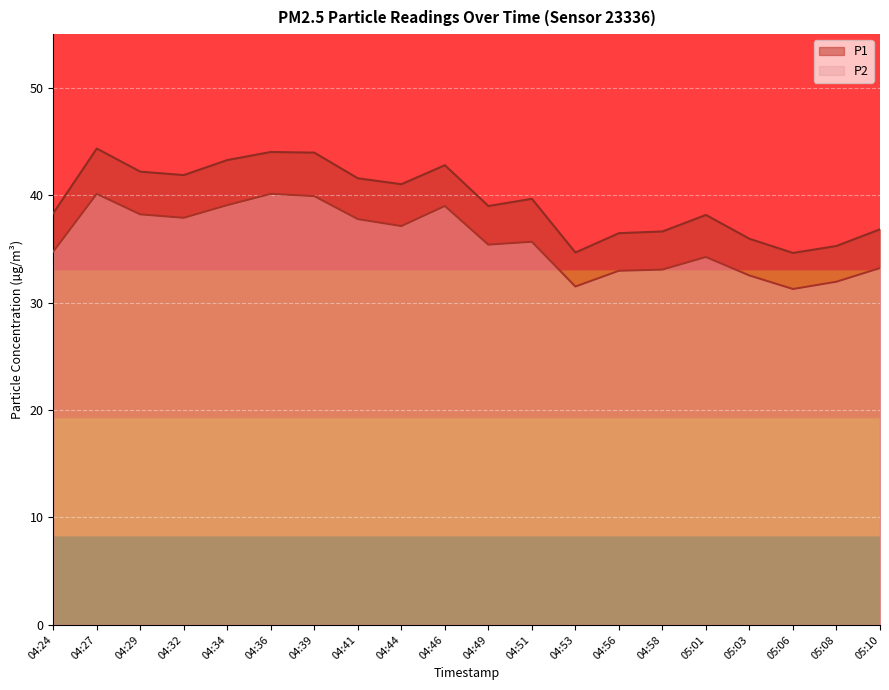

What is the difference between the maximum and minimum values in the P2 series?

8.9